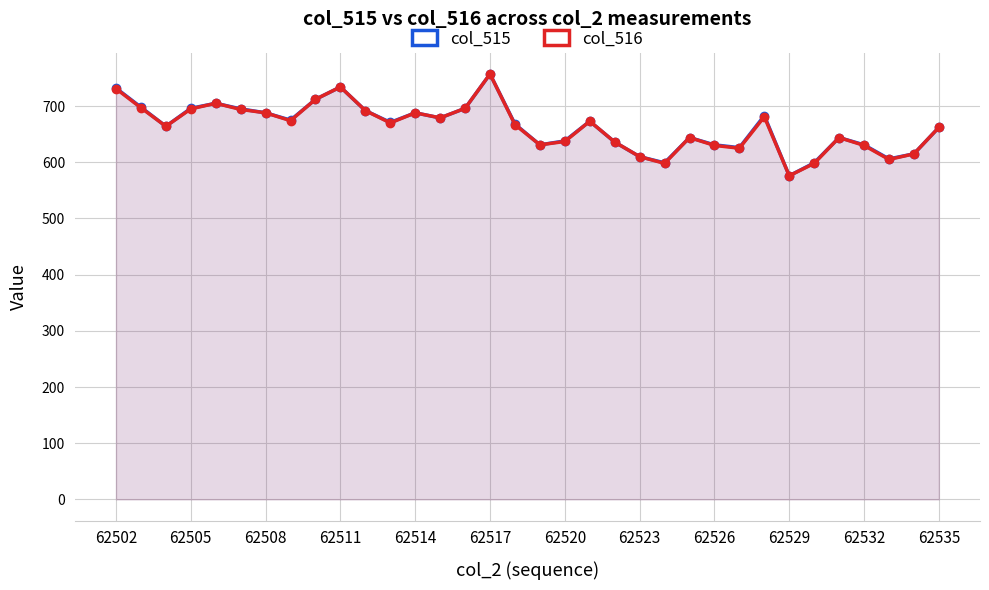

How many data points in col_515 are above 671?

16